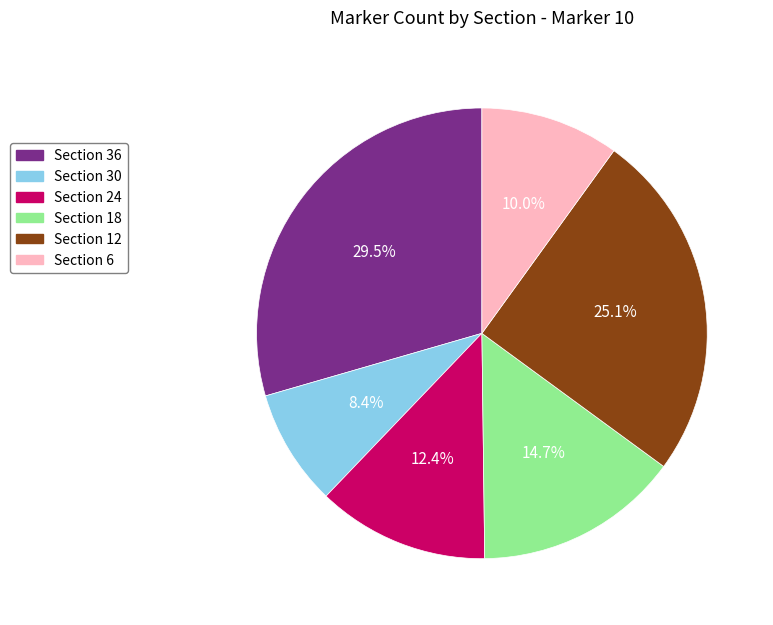

How many slices are in this pie chart?

6